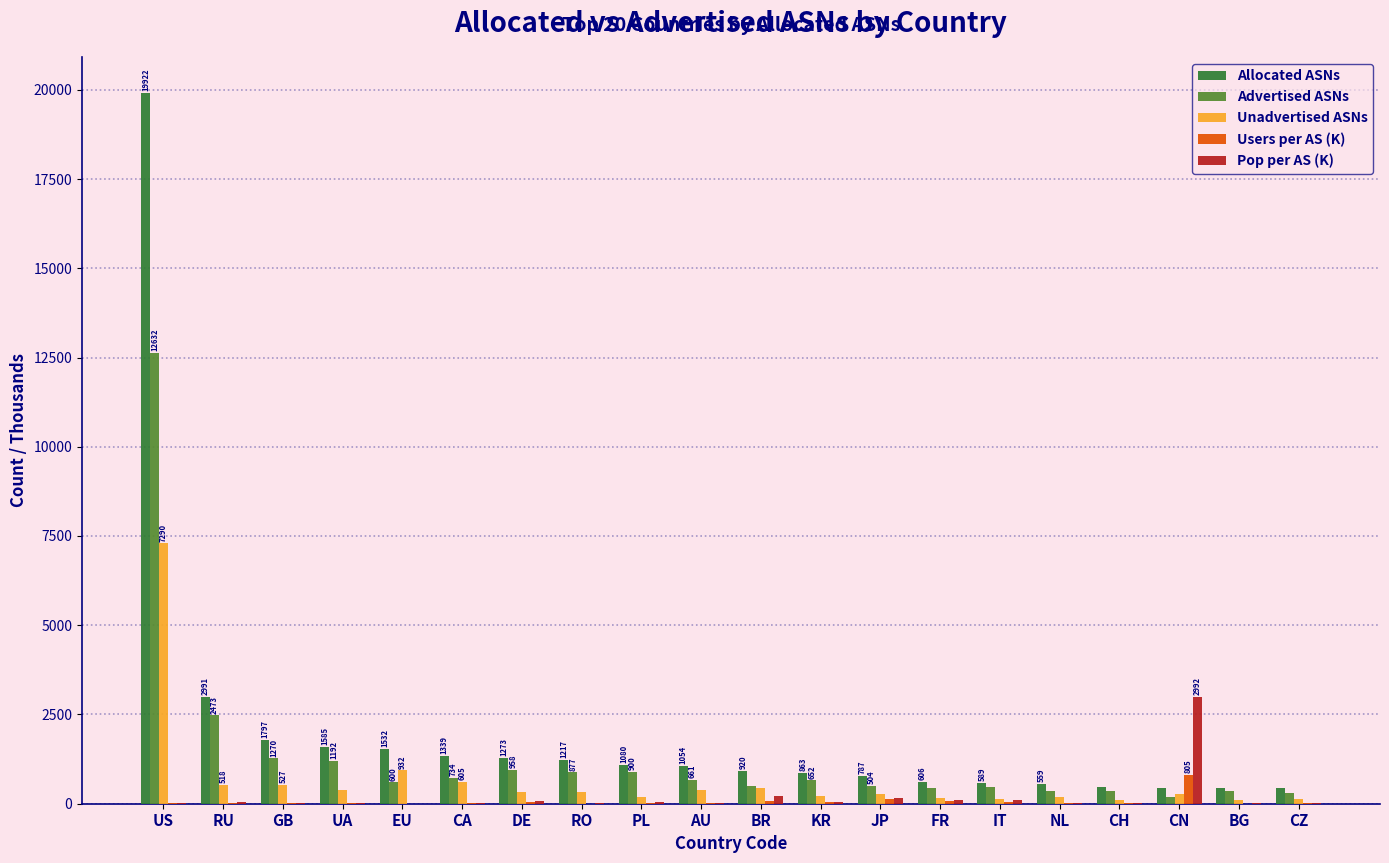

Is the value of Pop per AS (K) at IT greater than the value of Allocated ASNs at RO?

No